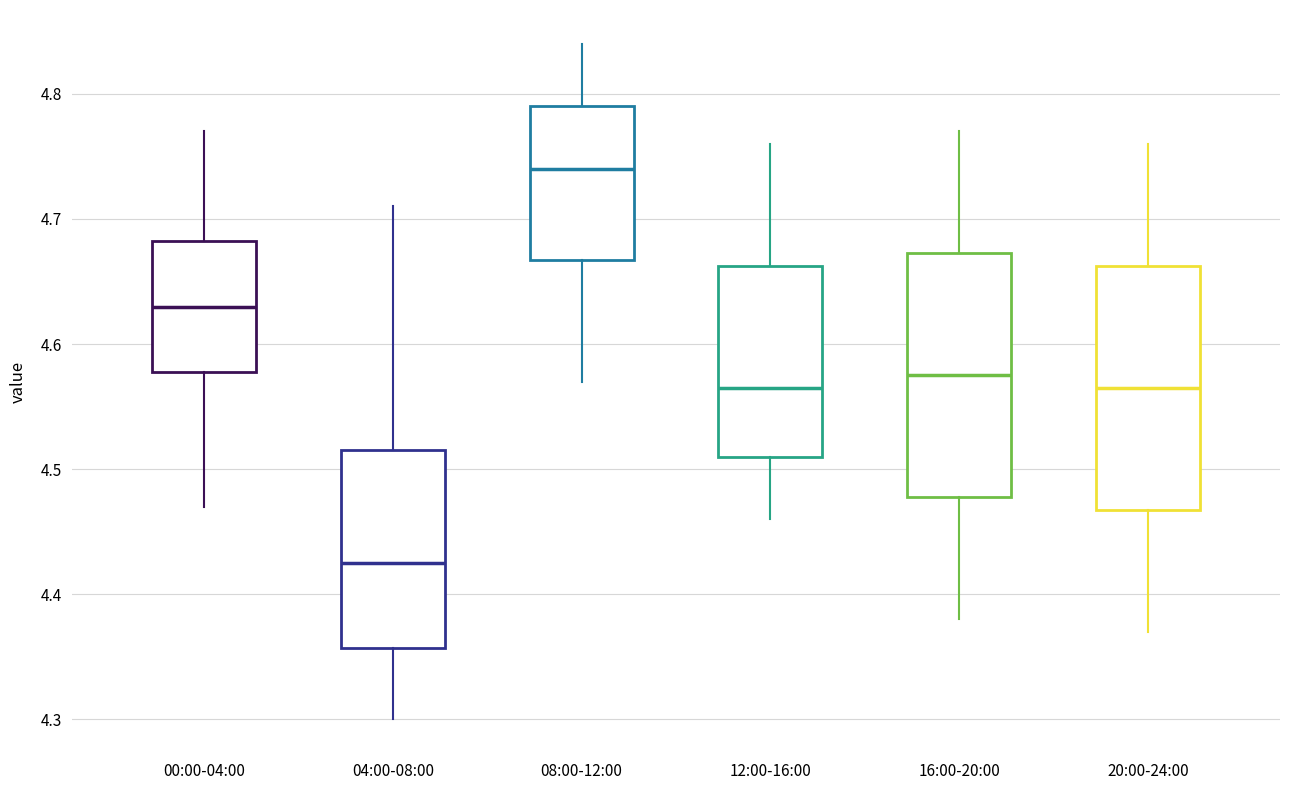

Which box has the lowest median line?

04:00-08:00